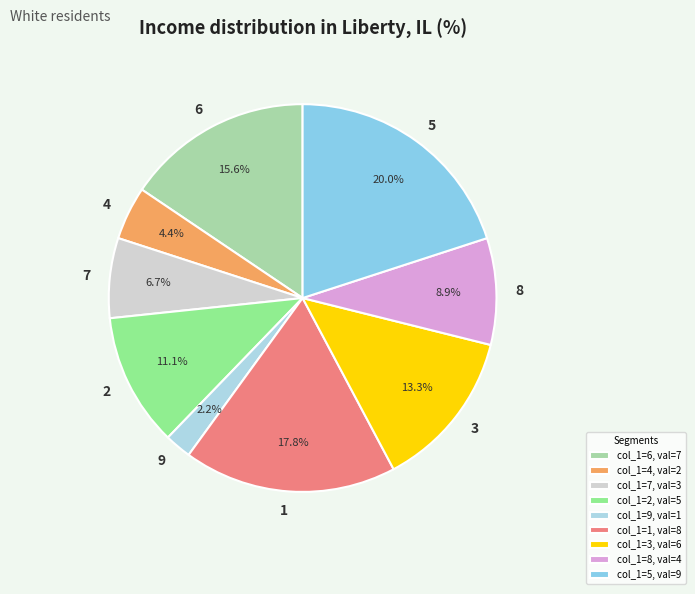

Is it true that 3 is 25% of the pie?

False